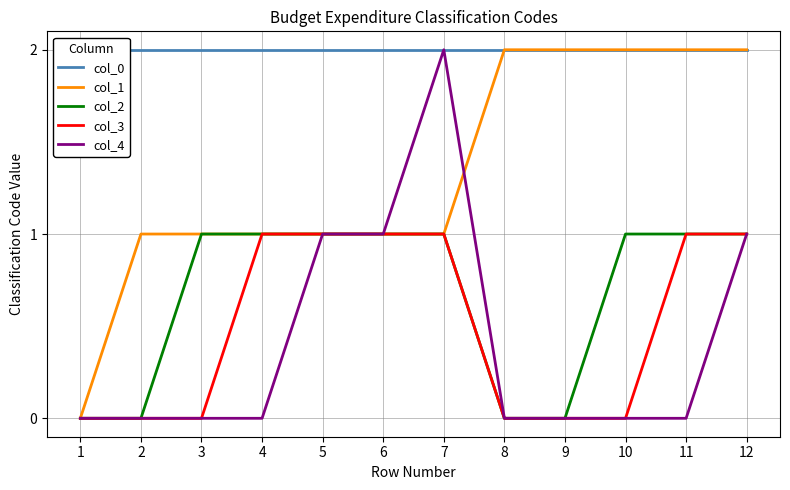

How many values in col_2 are above zero?

8